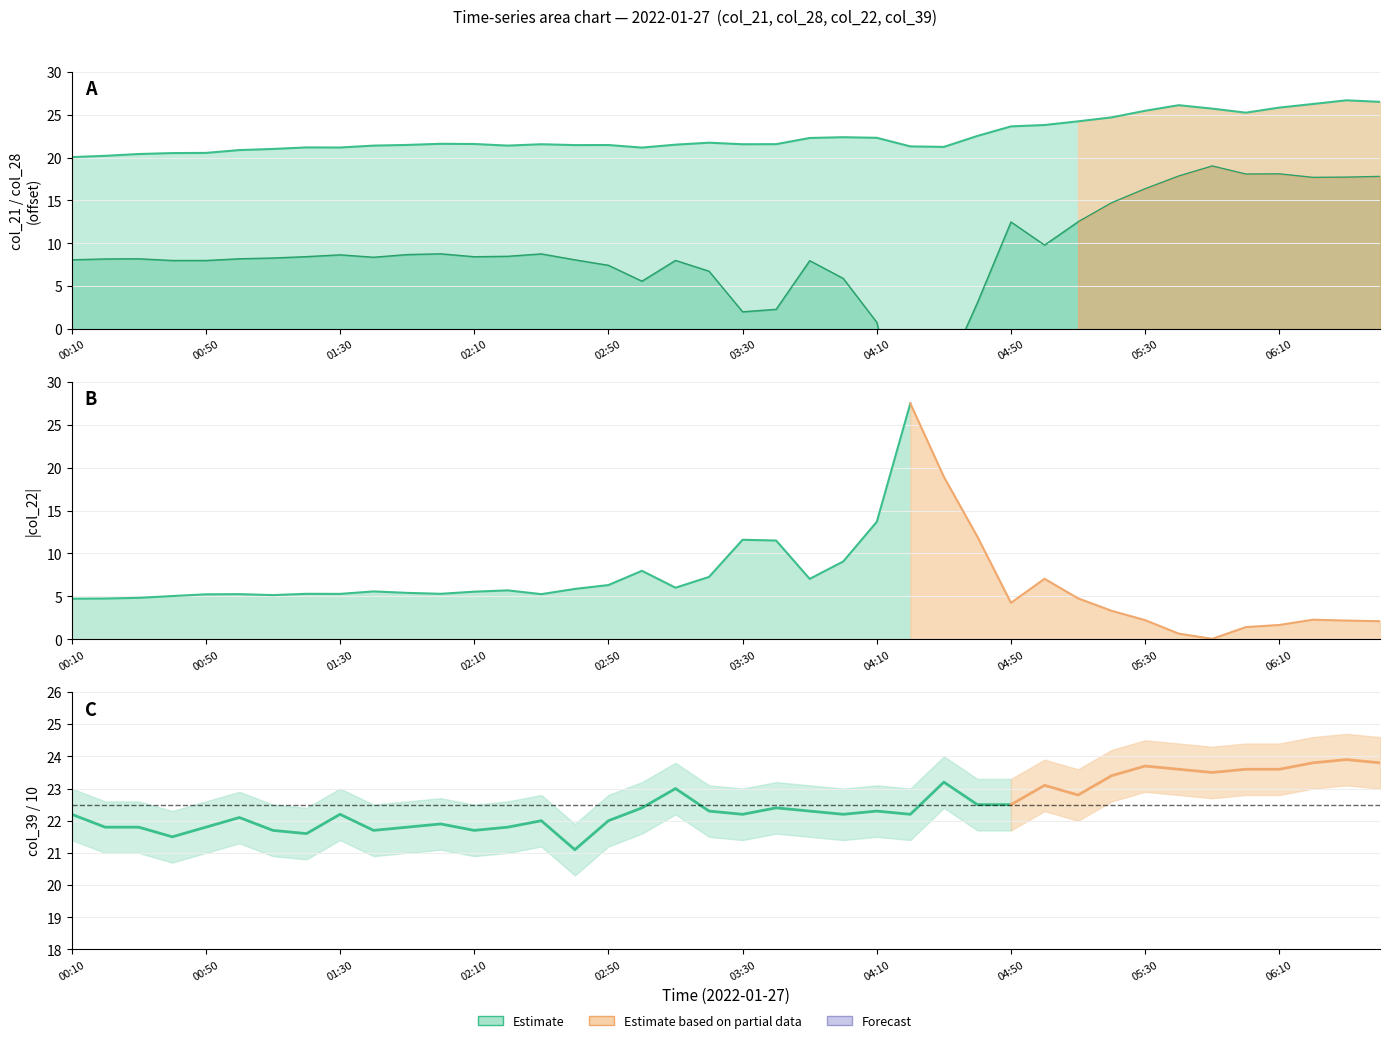

True or false: col_21 and col_28 cross at least once.

False